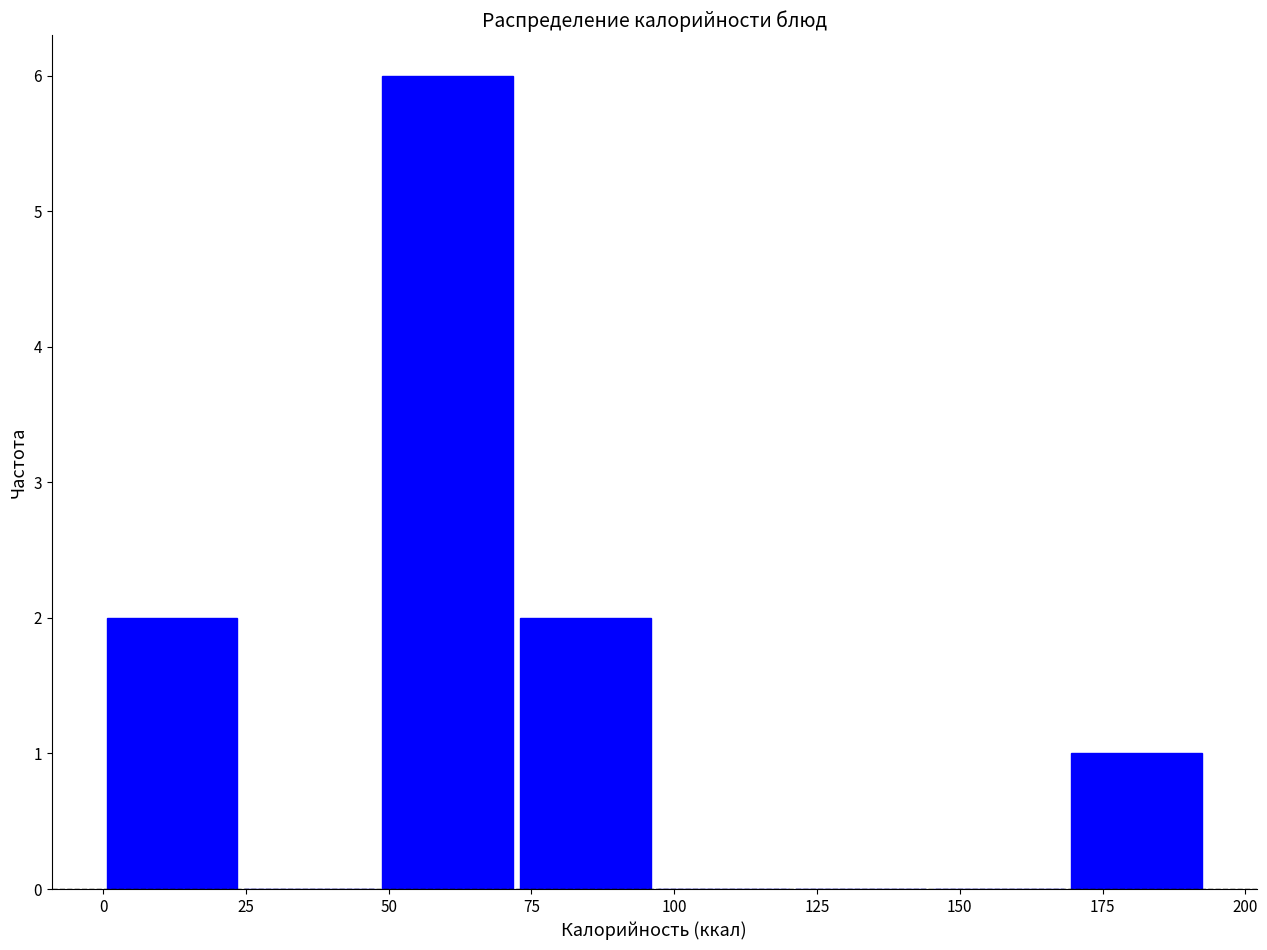

Over which range of the x-axis is the bar tallest?

50 to 70